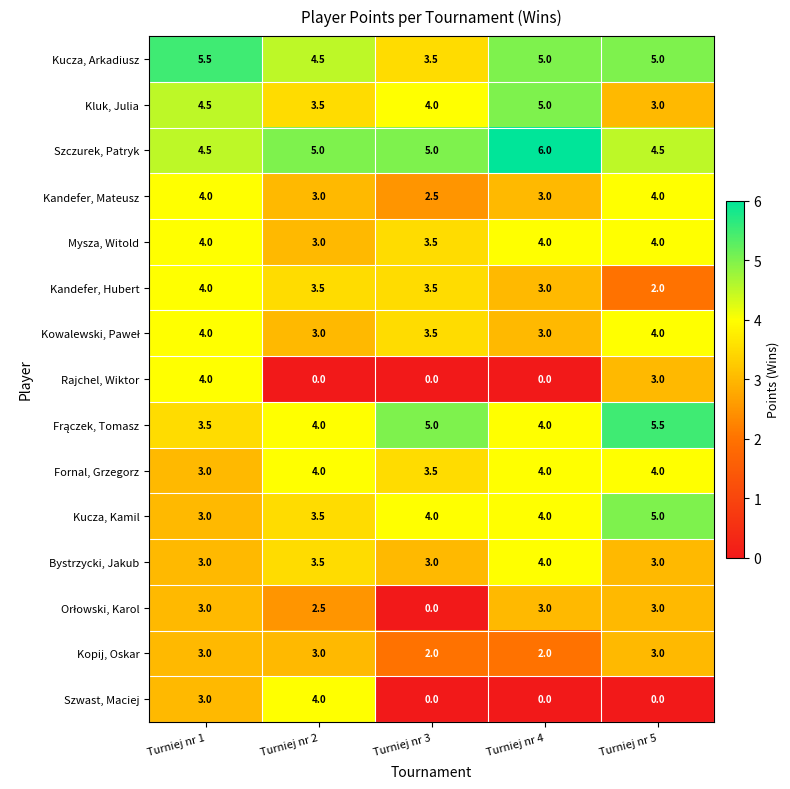

What is the difference between the second highest and second lowest values in the Mysza, Witold series?

0.5